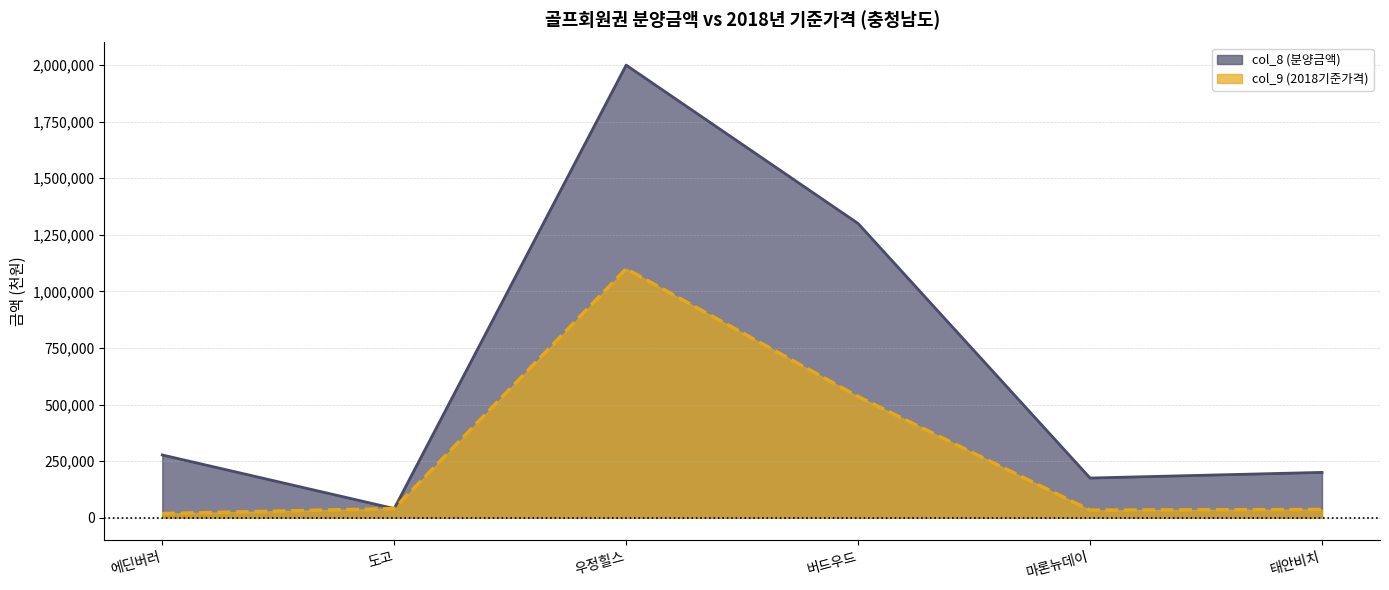

Where does the col_9 (2018기준가격) series first go above 40000?

우정힐스